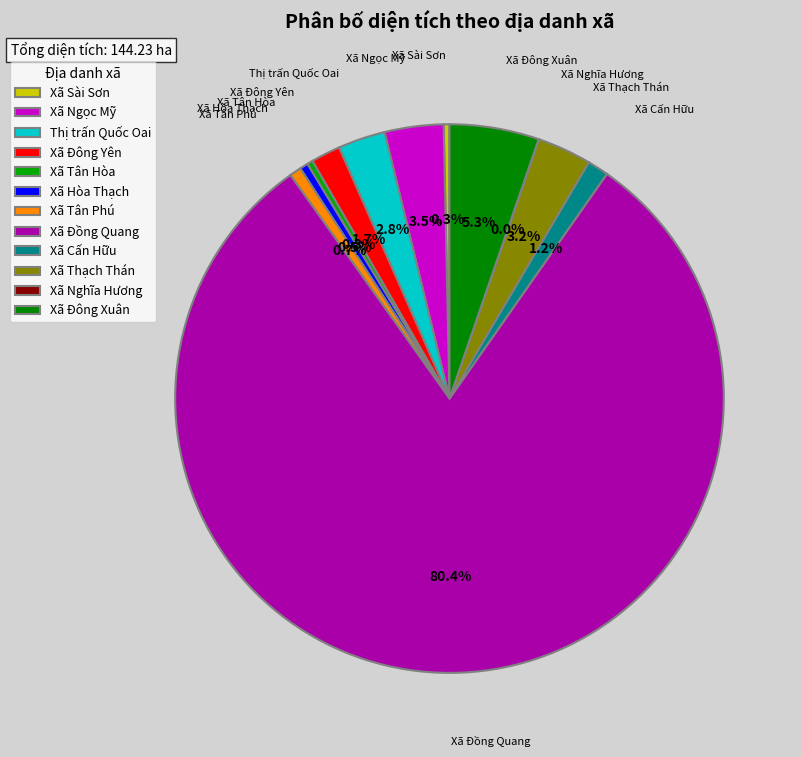

To the nearest percent, what is the average slice percentage?

8%